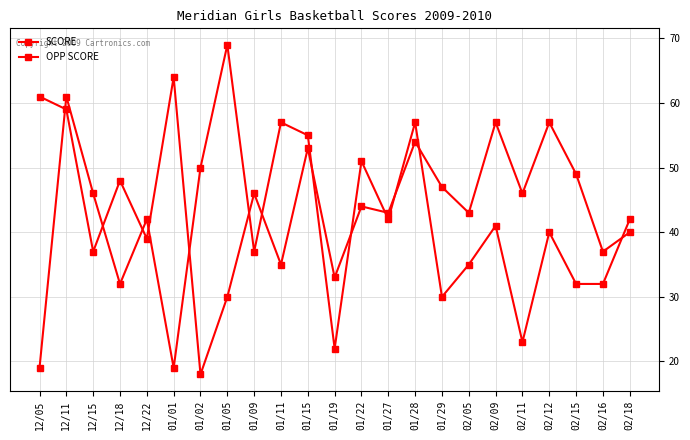

Count the number of data series in this chart.

2